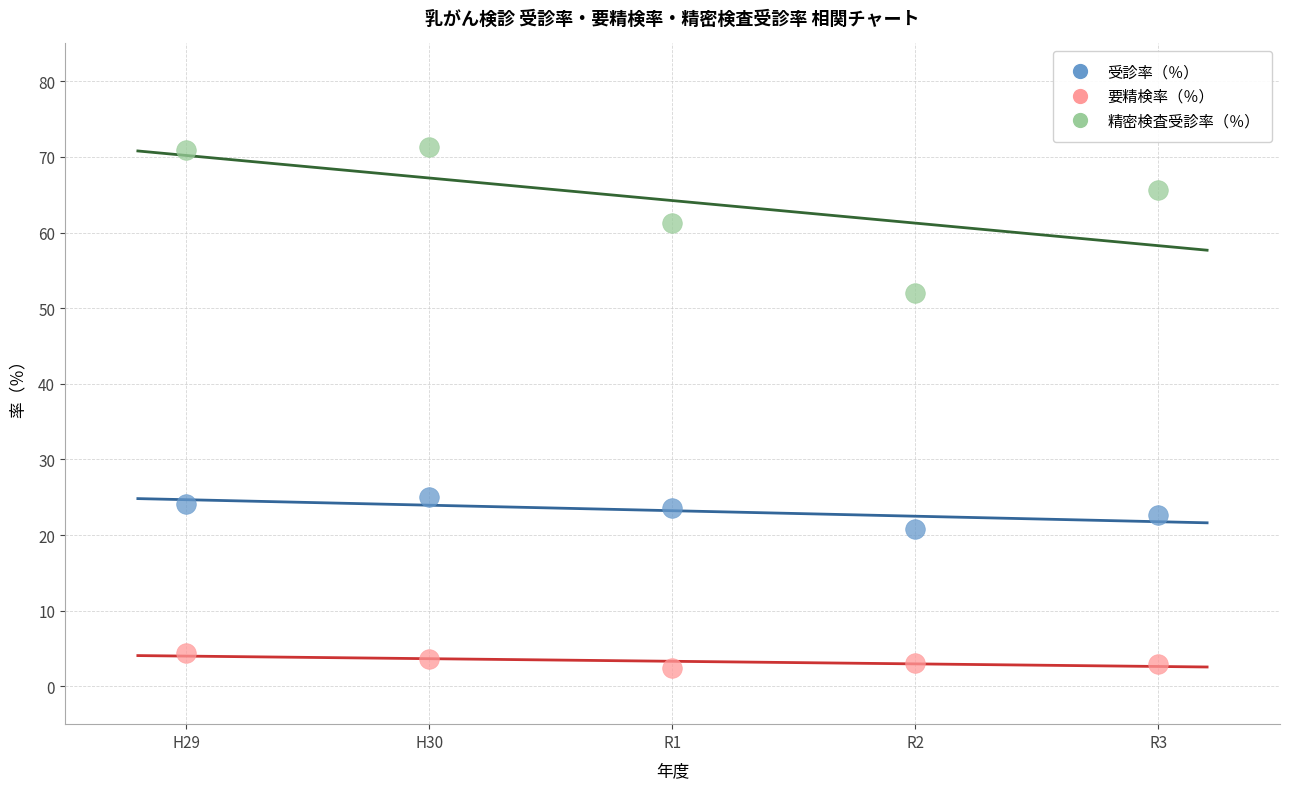

Which series reaches the maximum Y coordinate?

精密検査受診率（％）